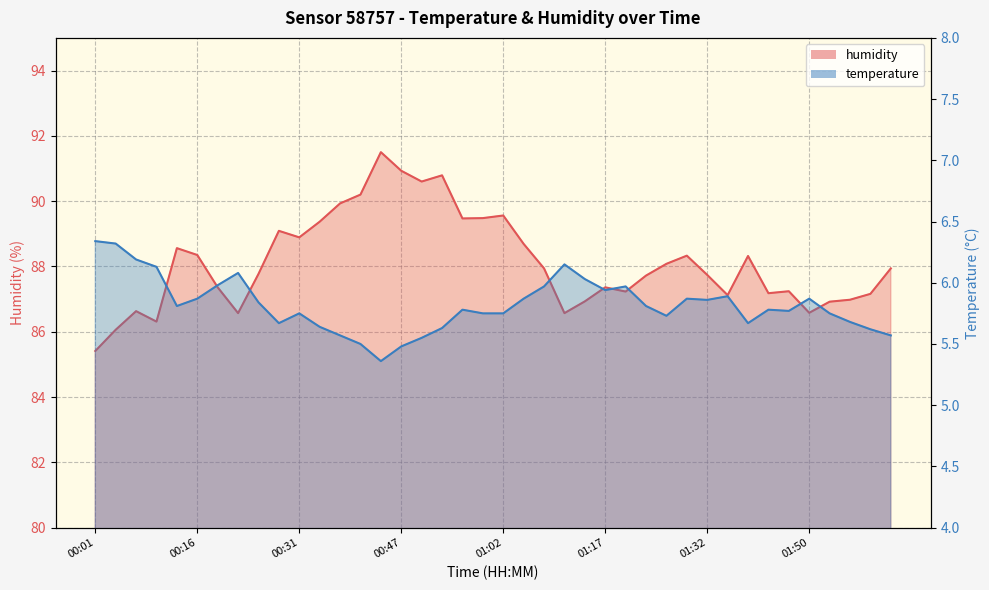

True or false: temperature and humidity cross at least once.

False